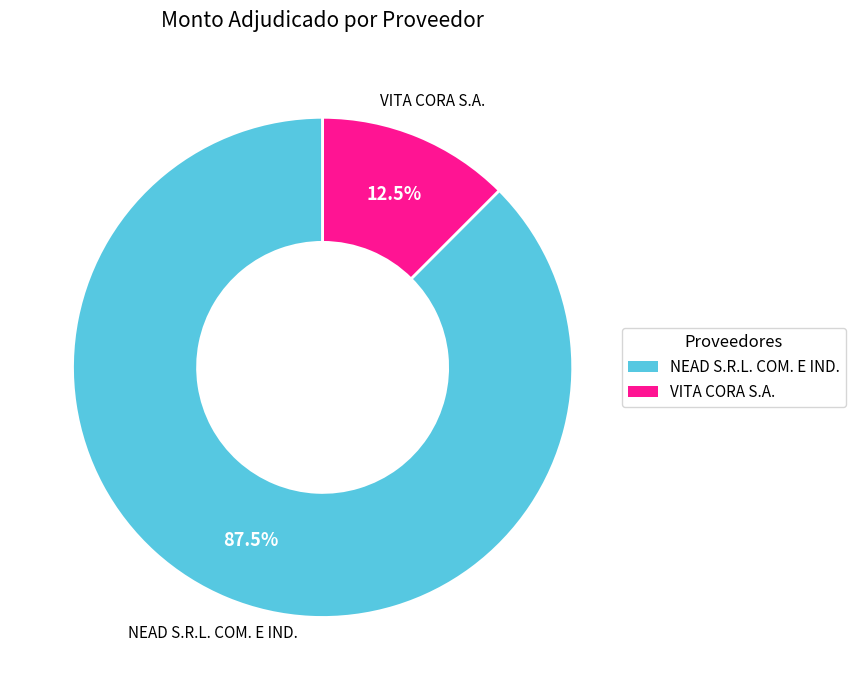

How many segments does this pie chart have?

2